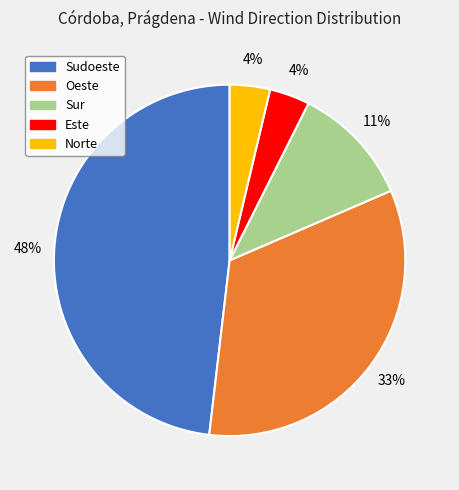

What is the largest slice in the pie chart?

Sudoeste